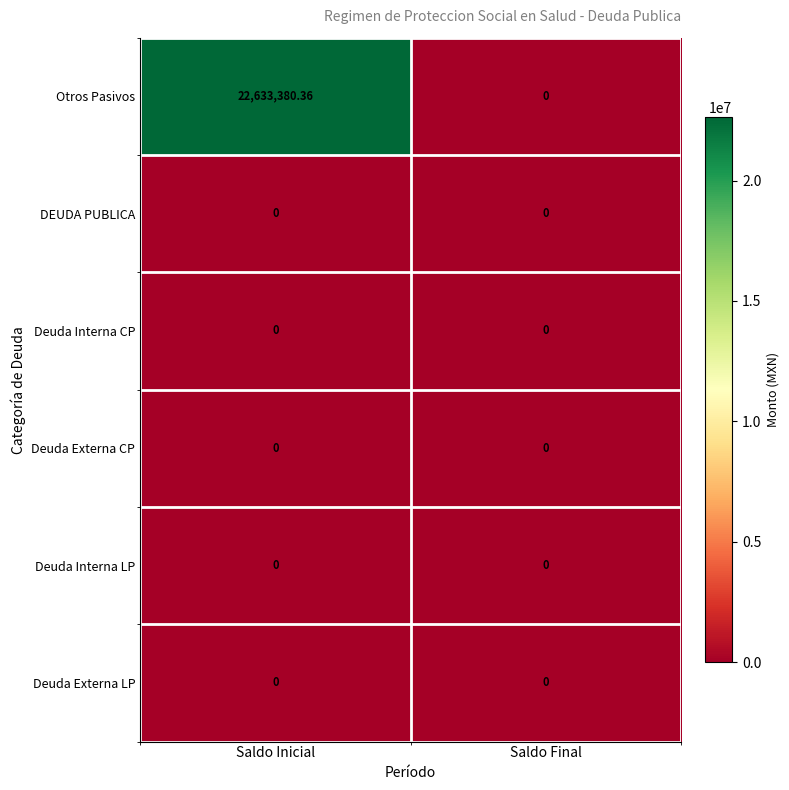

Which series has the largest range (max minus min)?

Otros Pasivos